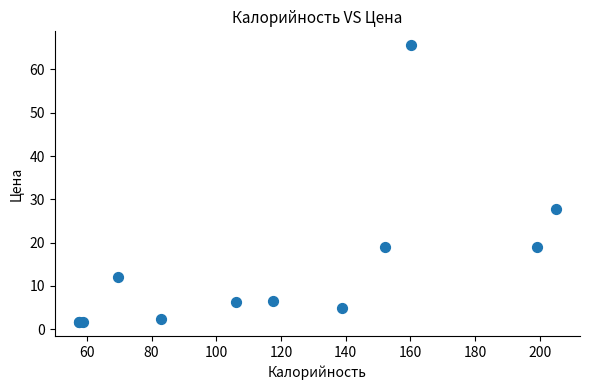

What Y value in the scatter plot is closest to 33?

27.7